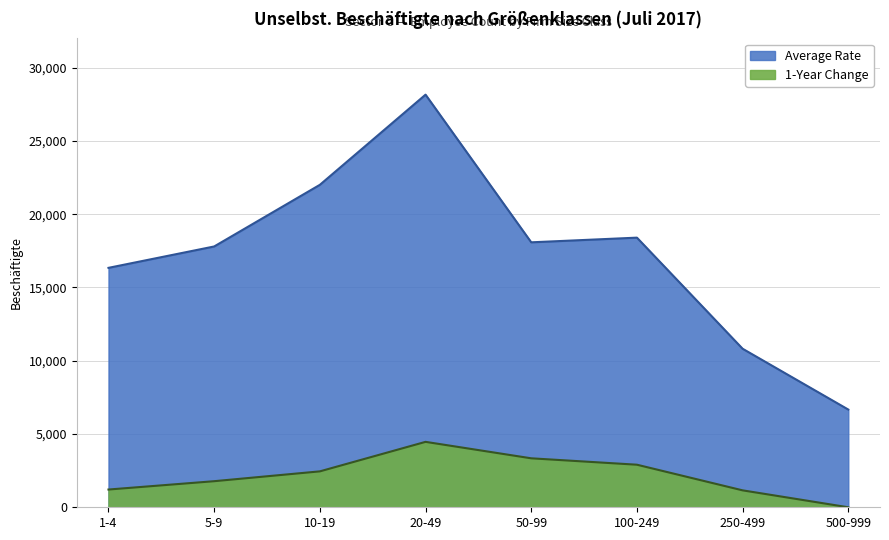

What is the difference between the maximum and minimum values in the 1-Year Change series?

4465